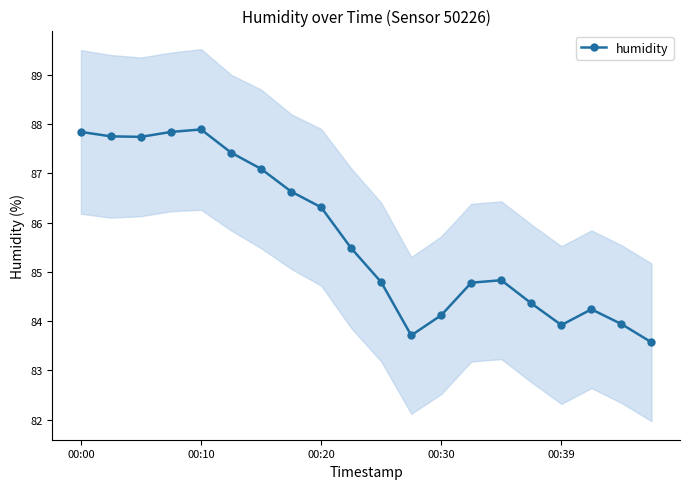

The chart shows a value of 83.7 at 11. True or false?

True